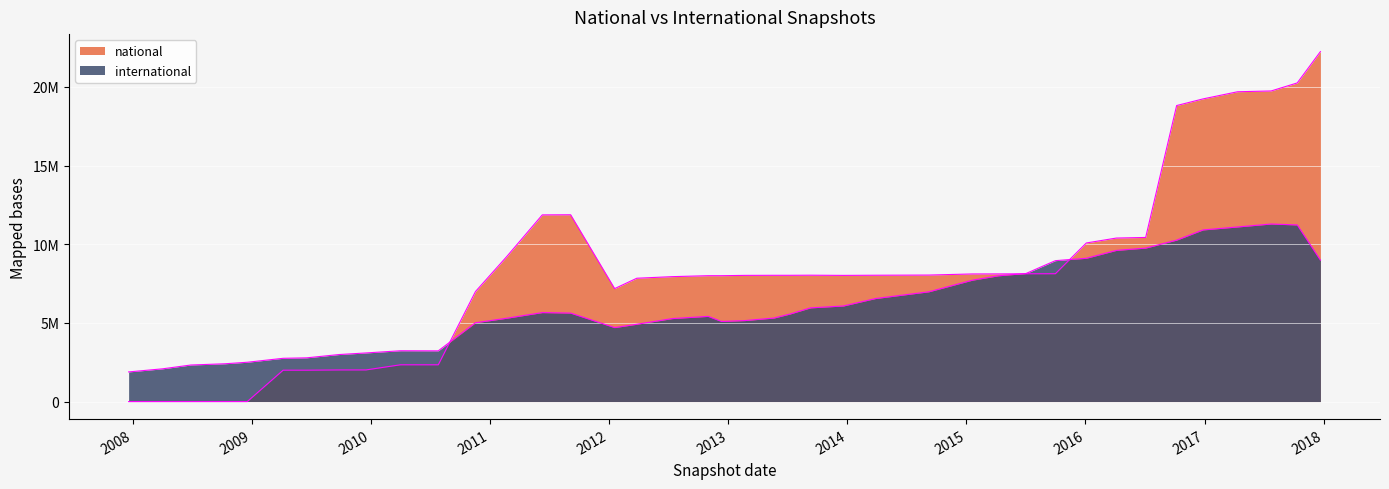

What is the label of the 15th point from the right?

2014-03-28